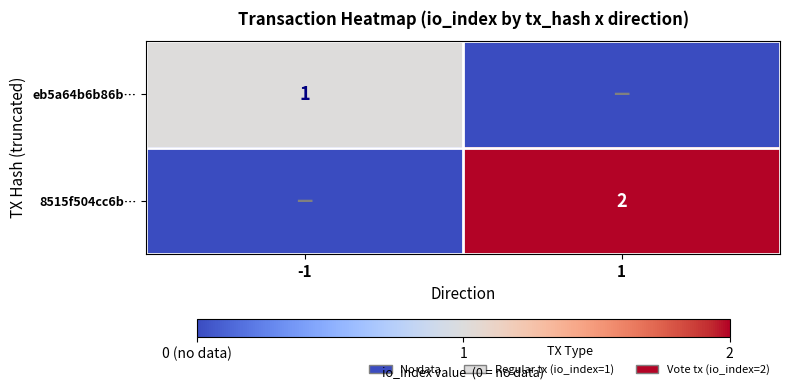

Is the value of eb5a64b6b86b… at -1 greater than the value of 8515f504cc6b… at 1?

No